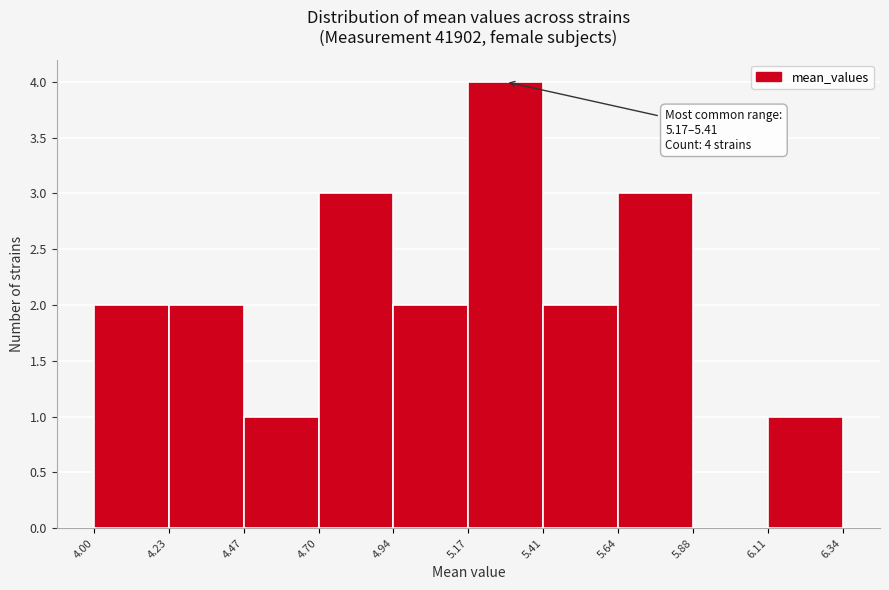

Over which range of the x-axis is the bar tallest?

5.17 to 5.41